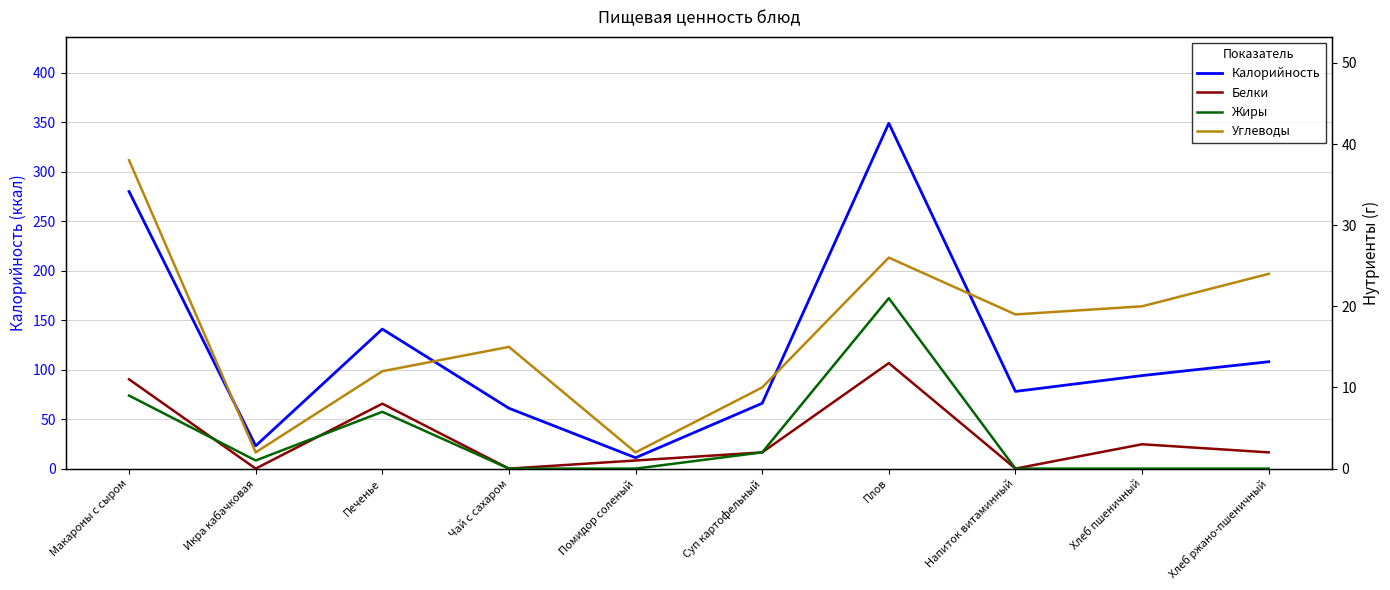

Where is Углеводы nearest to the value 20?

Хлеб пшеничный